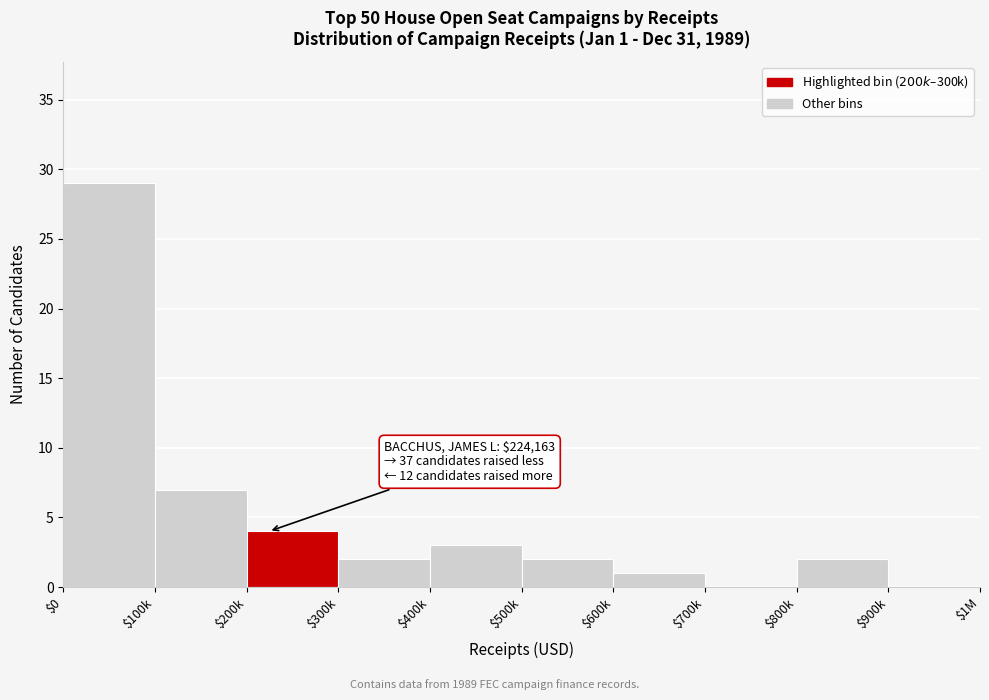

Which label corresponds to the largest value in the chart?

$0